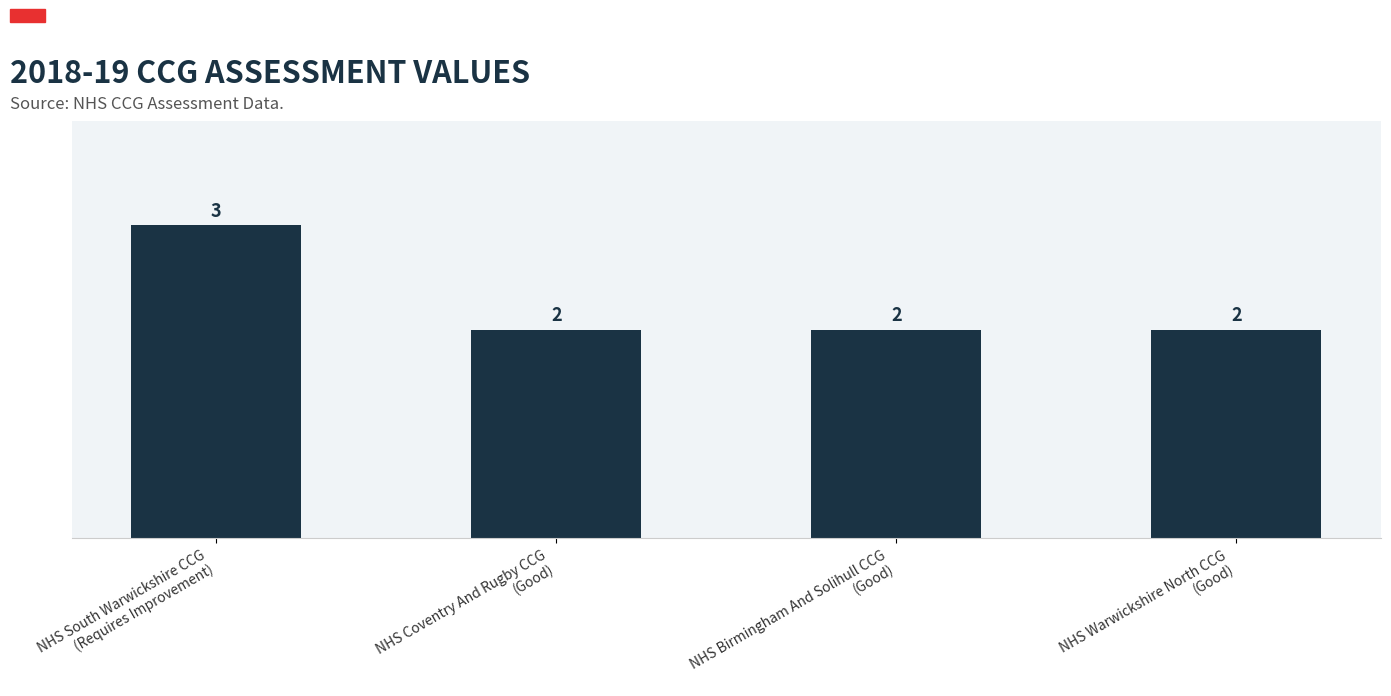

What is the label of the 2nd bar from the right?

NHS Birmingham And Solihull CCG
(Good)